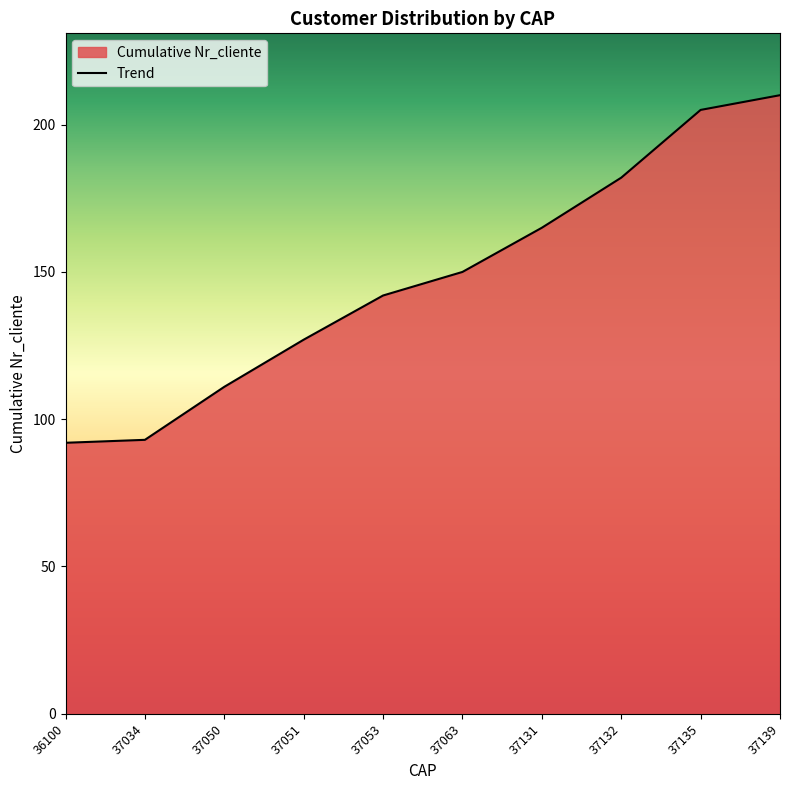

What is the sum of all values?

1477